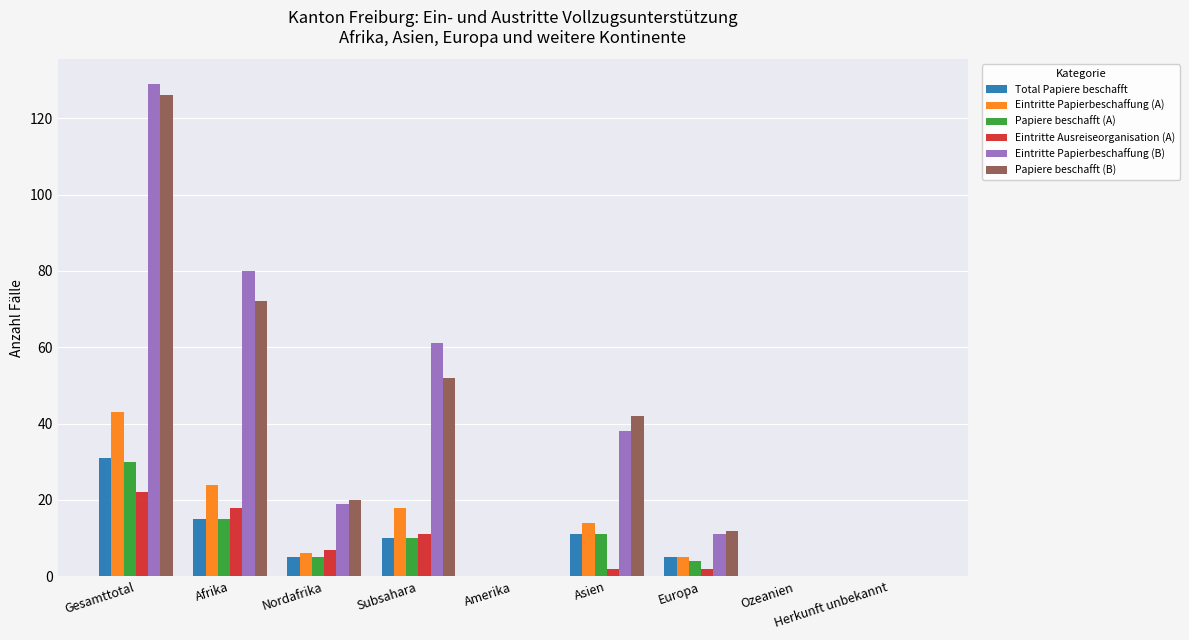

Is it true that Eintritte Papierbeschaffung (B) equals 0 at Ozeanien?

True